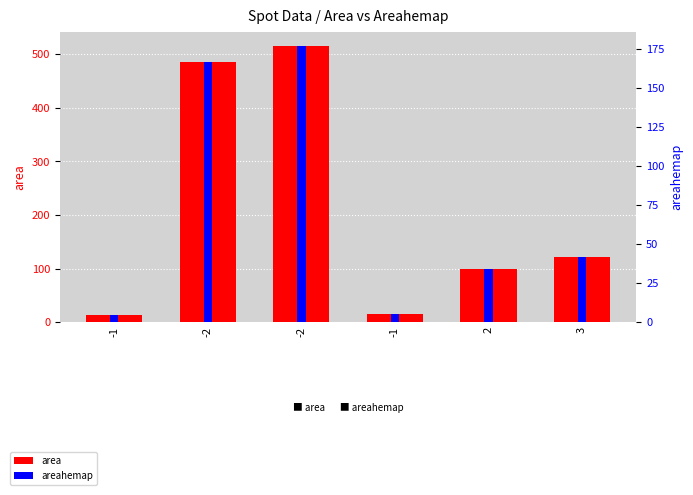

The value of areahemap at -2 is 176.9. True or false?

True